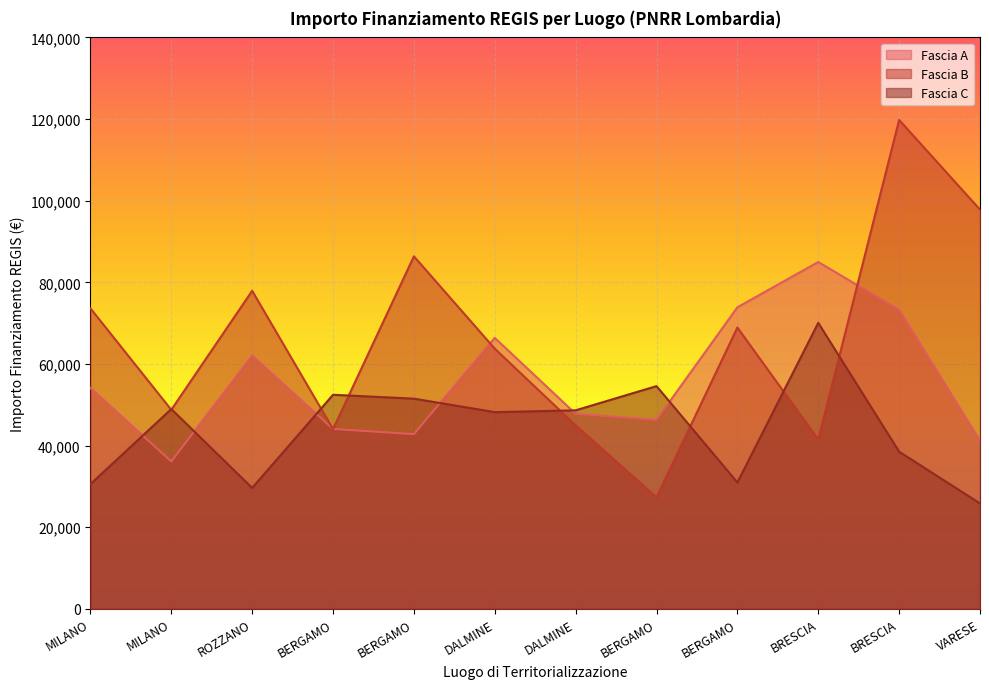

True or false: Fascia C has a value of 46049.6 at MILANO.

False